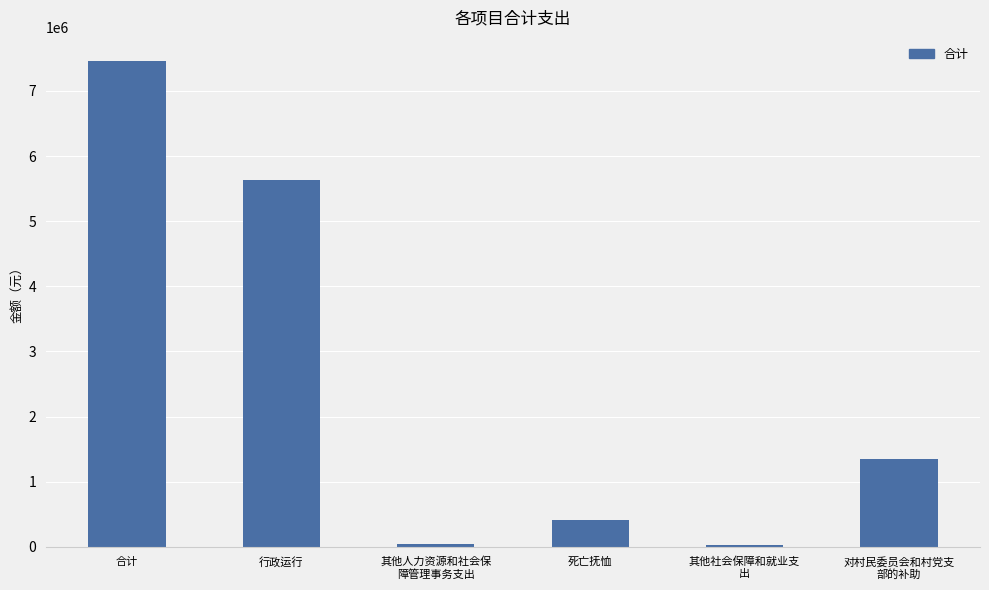

What is the sum of all values?

14915008.4